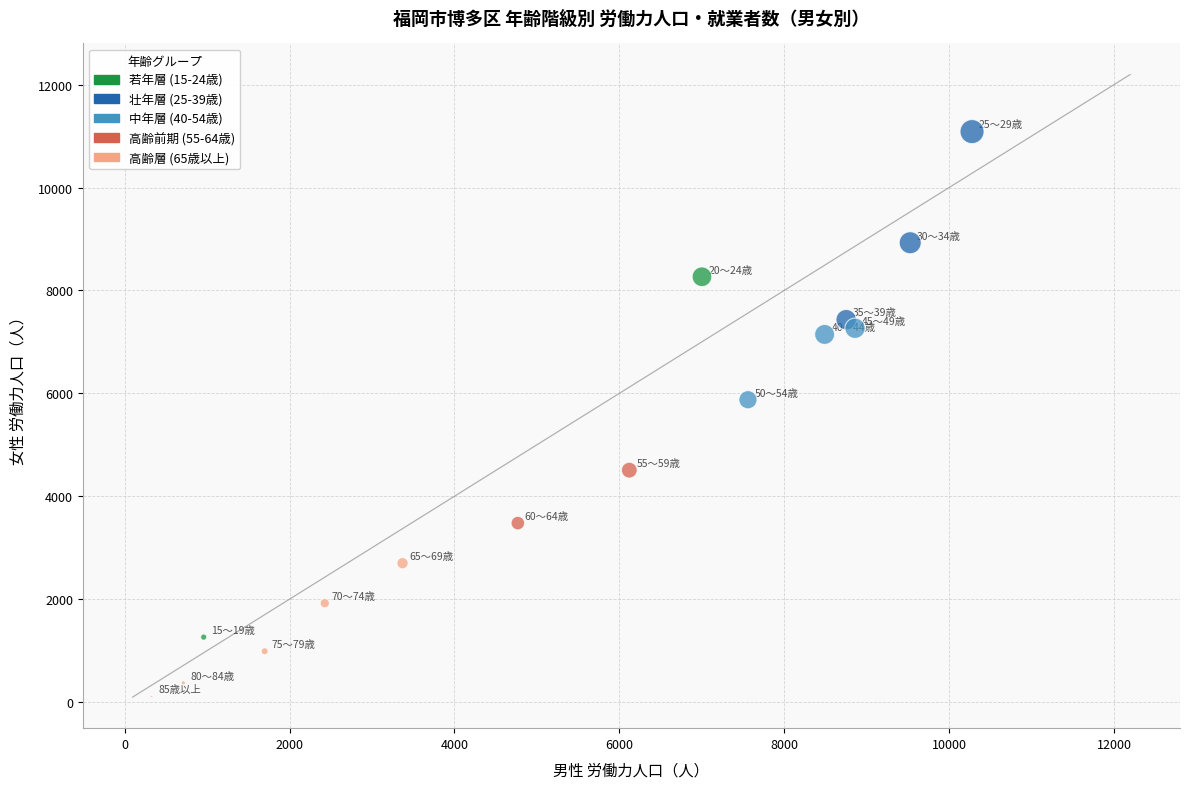

What is the range of Y values (max minus min)?

10979